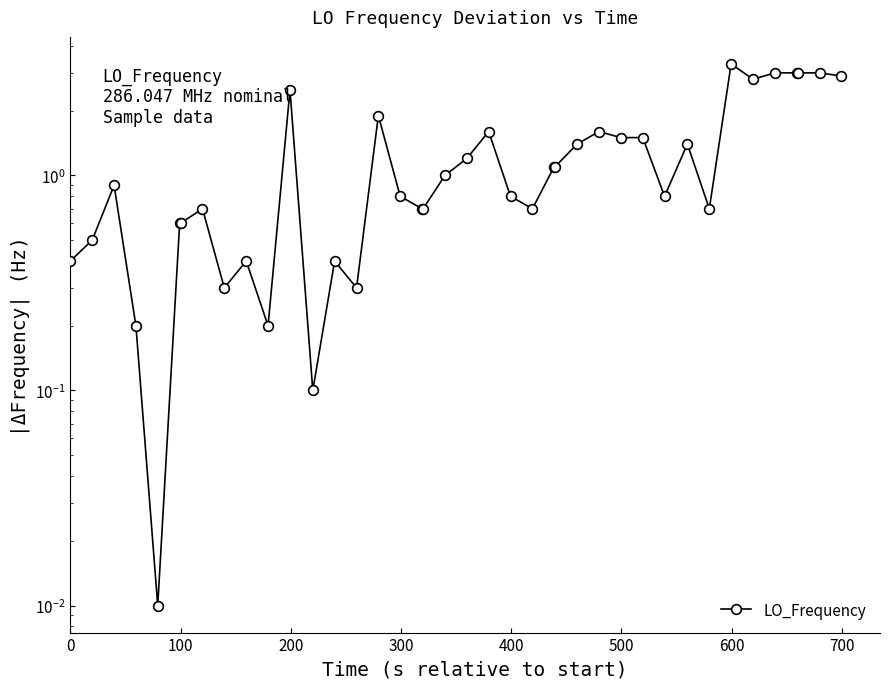

Reading right to left, transcribe all the data shown in this chart.

2.9	3.0	3.0	3.0	3.0	2.8	3.3	0.7	1.4	0.8	1.5	1.5	1.6	1.4	1.1	1.1	0.7	0.8	1.6	1.2	1.0	0.7	0.7	0.8	1.9	0.3	0.4	0.1	2.5	0.2	0.4	0.3	0.7	0.6	0.6	0.0	0.2	0.9	0.5	0.4